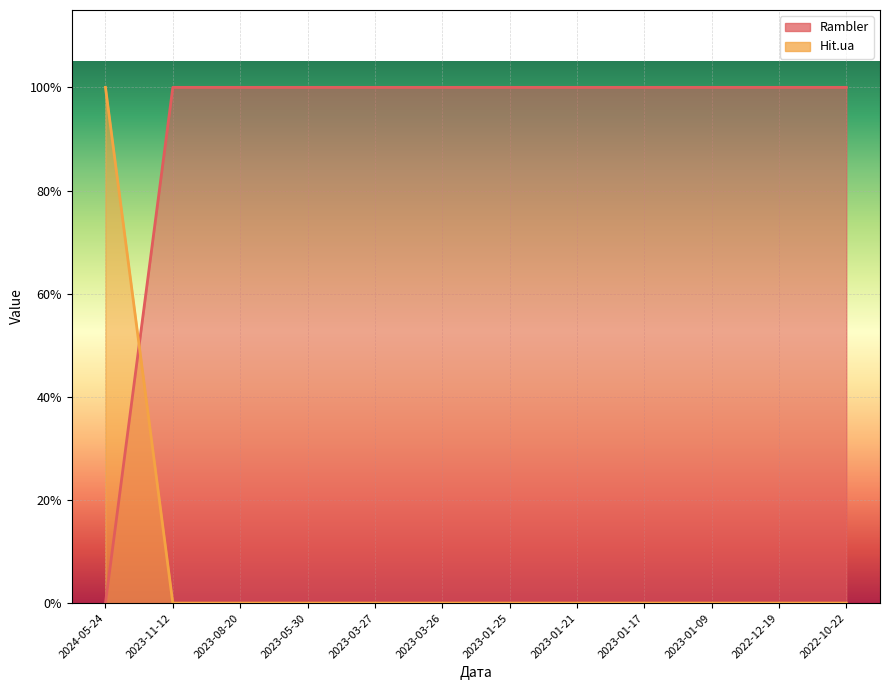

What are all the series names shown in the legend?

Rambler, Hit.ua